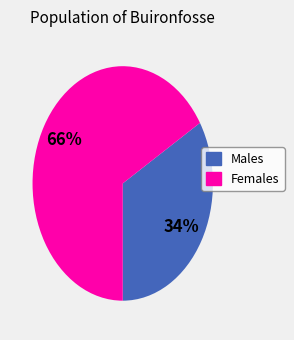

Does any single category account for the majority?

Yes